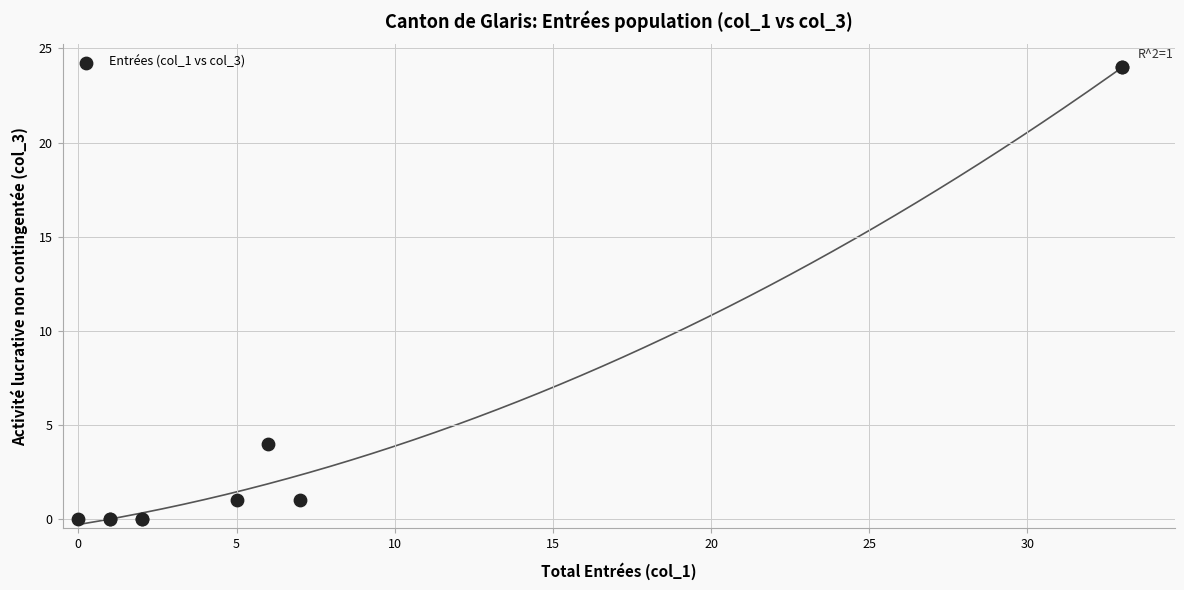

What Y value in the scatter plot is closest to 12?

4